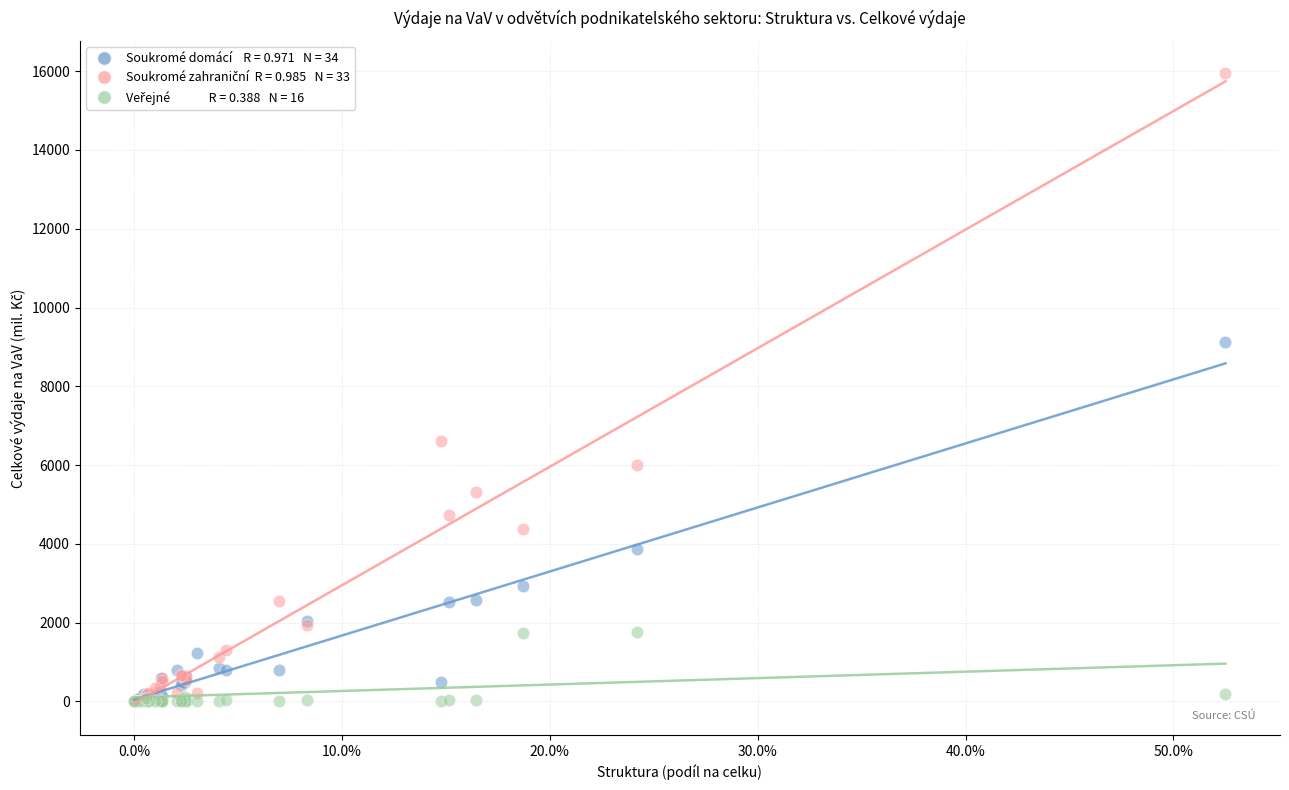

Across all series, what Y value is closest to 7983?

9136.4